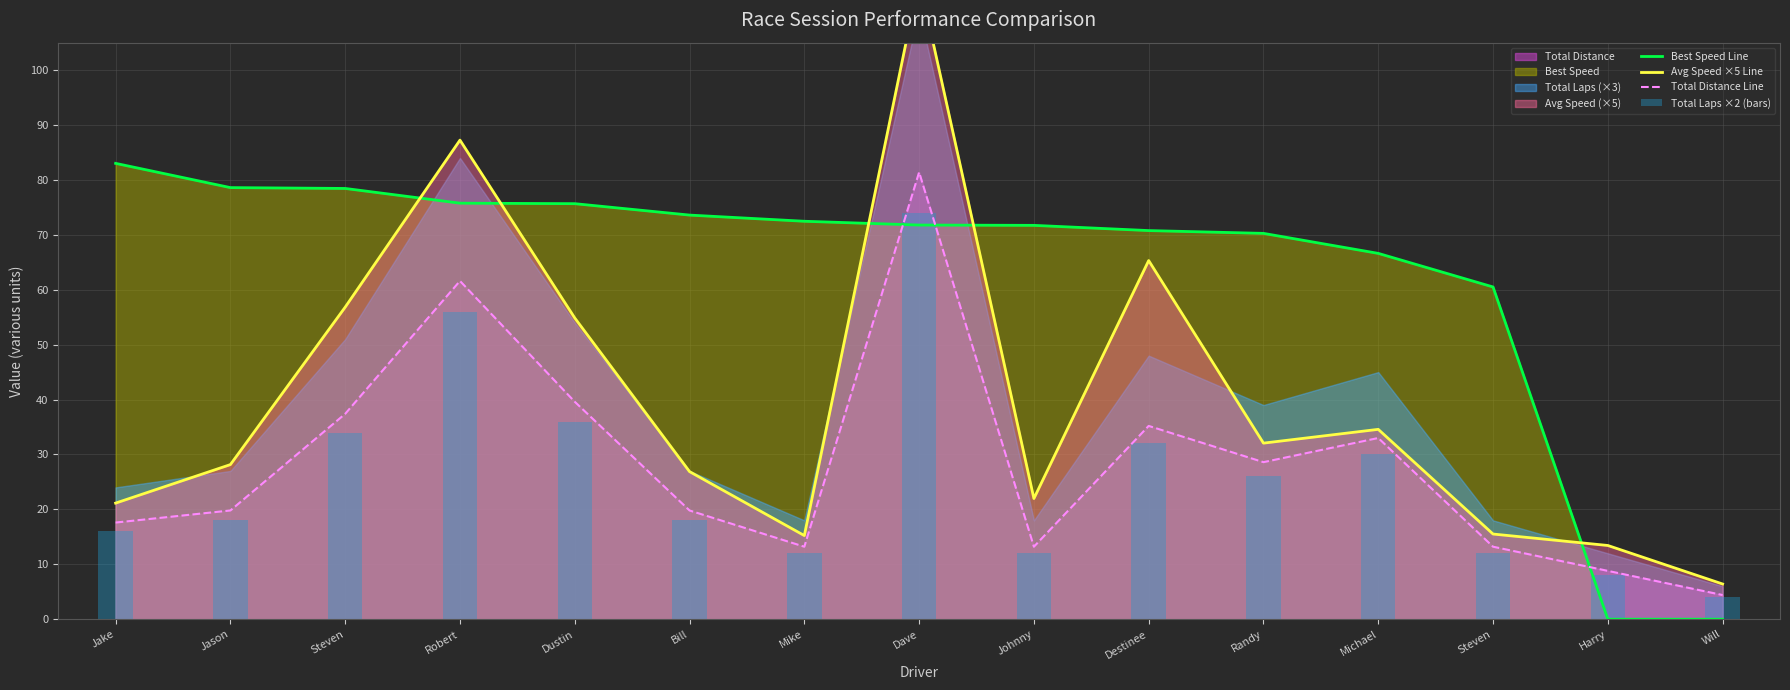

At which category is the sum across all series the highest?

Dave